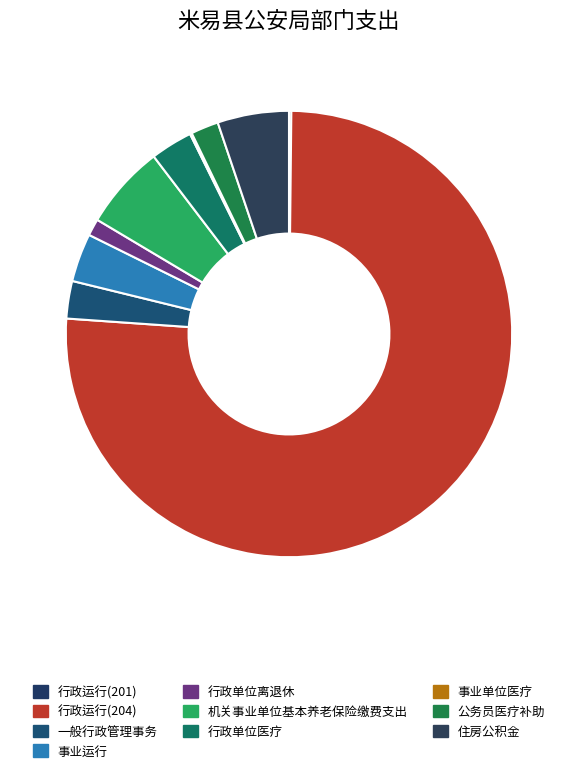

To the nearest percent, what is the combined percentage of 一般行政管理事务 and 公务员医疗补助?

5%